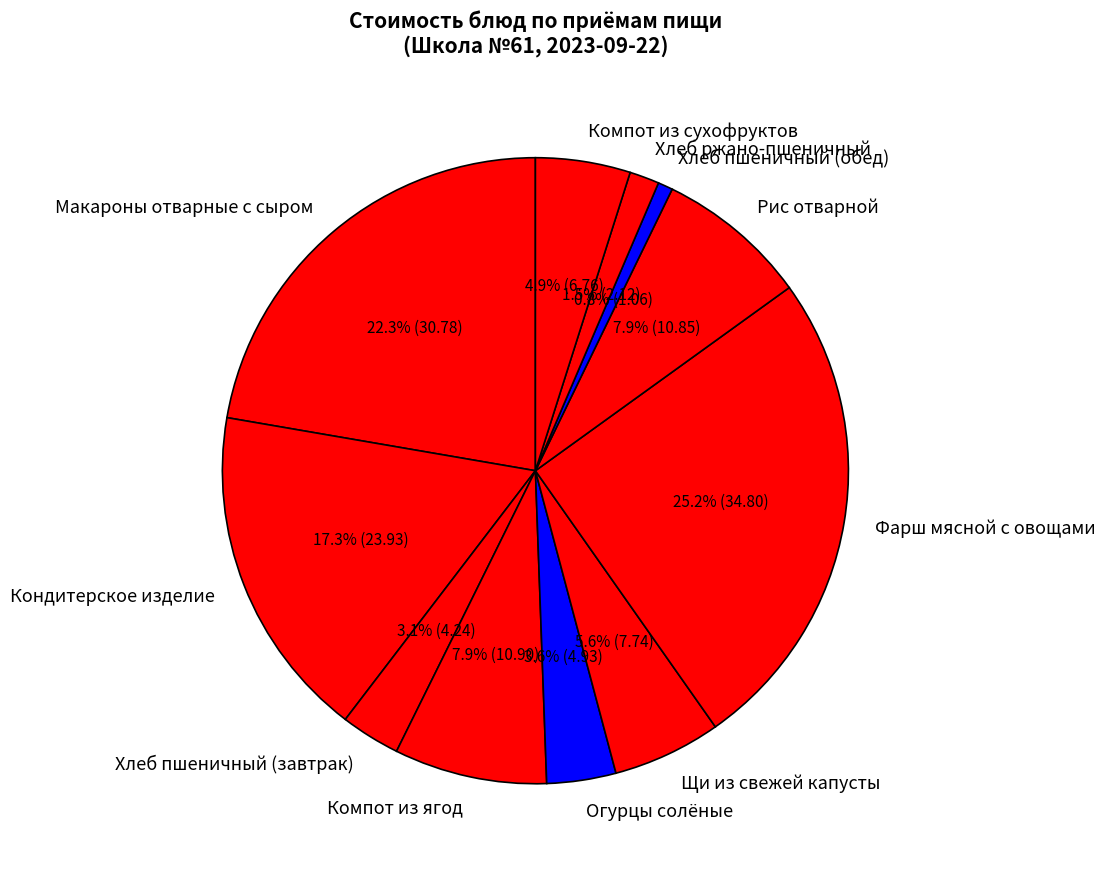

What portion of the pie excludes Огурцы солёные?

96.4%